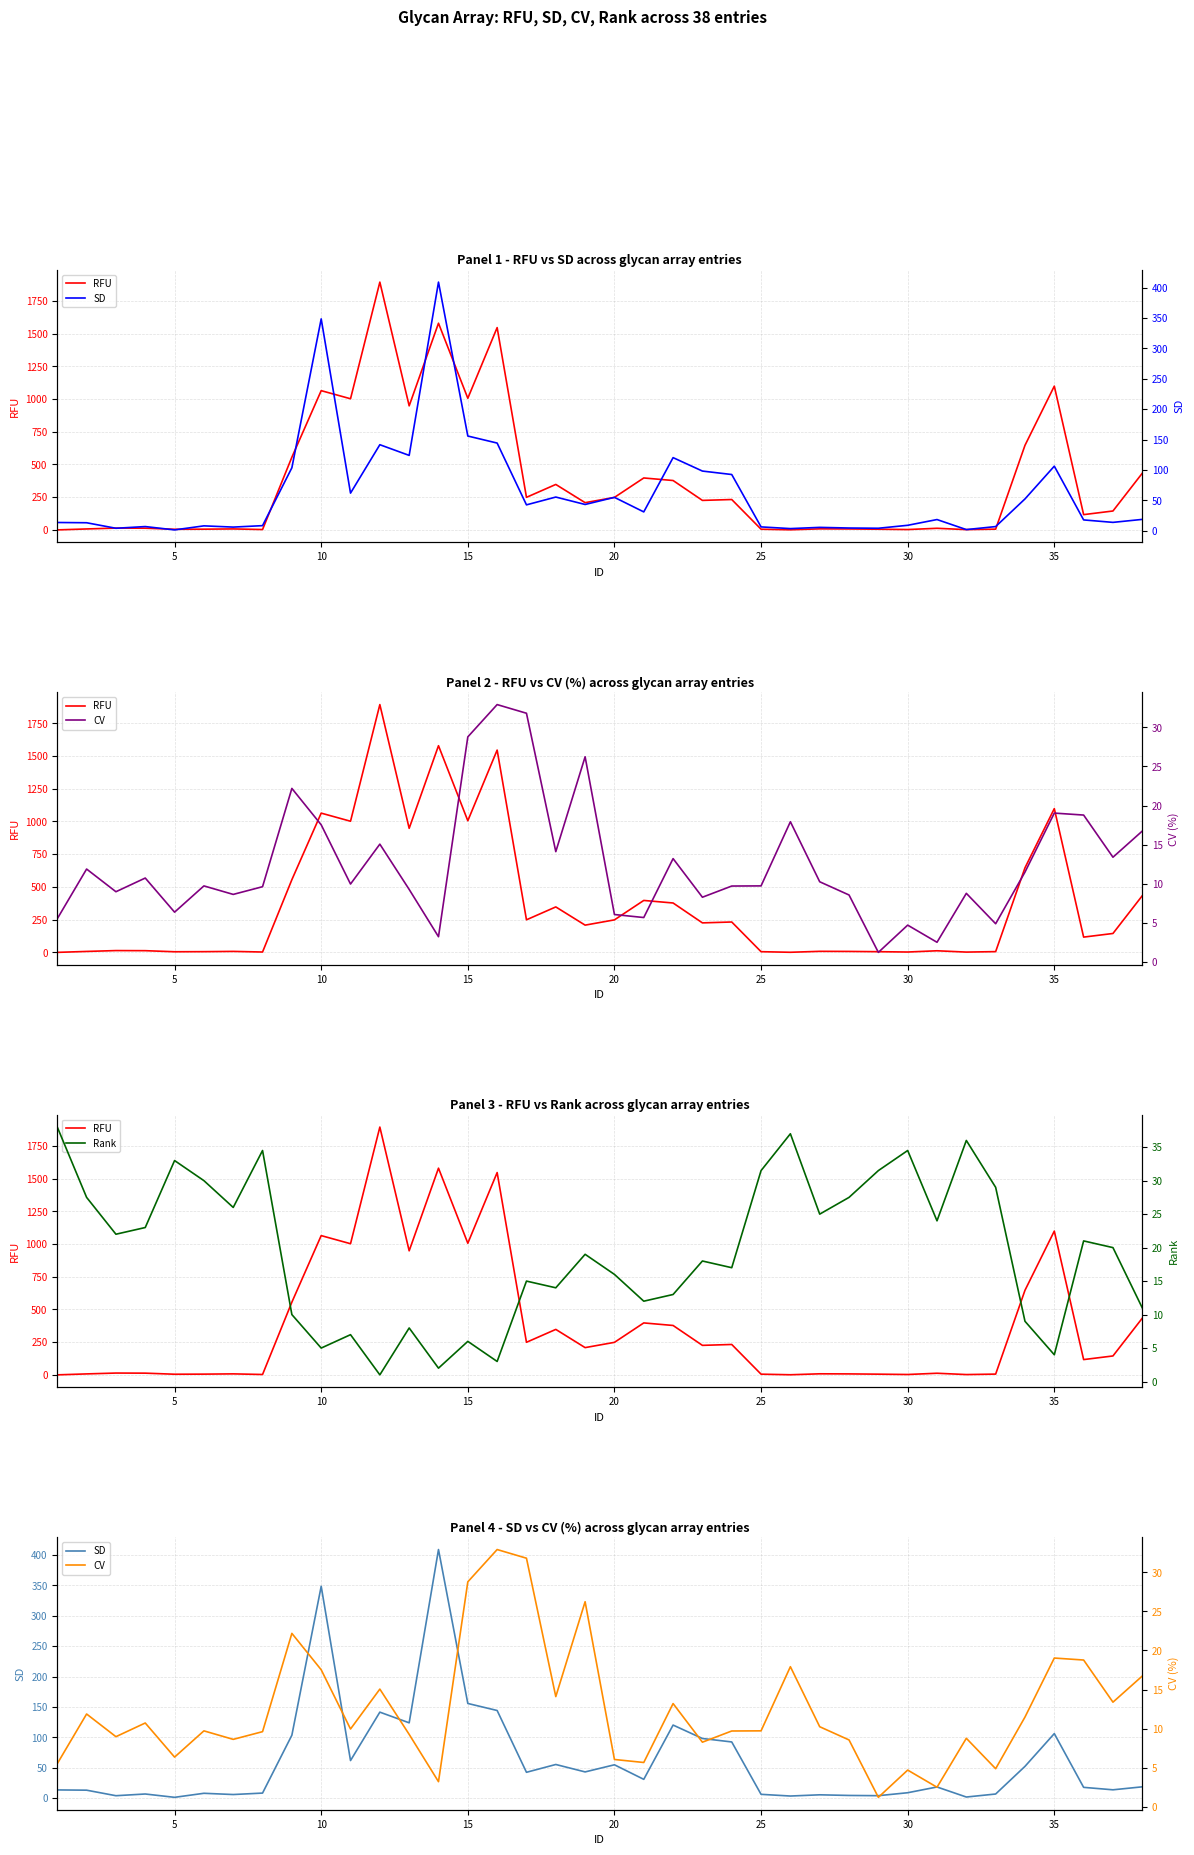

How many values in the Rank series exceed 20?

18